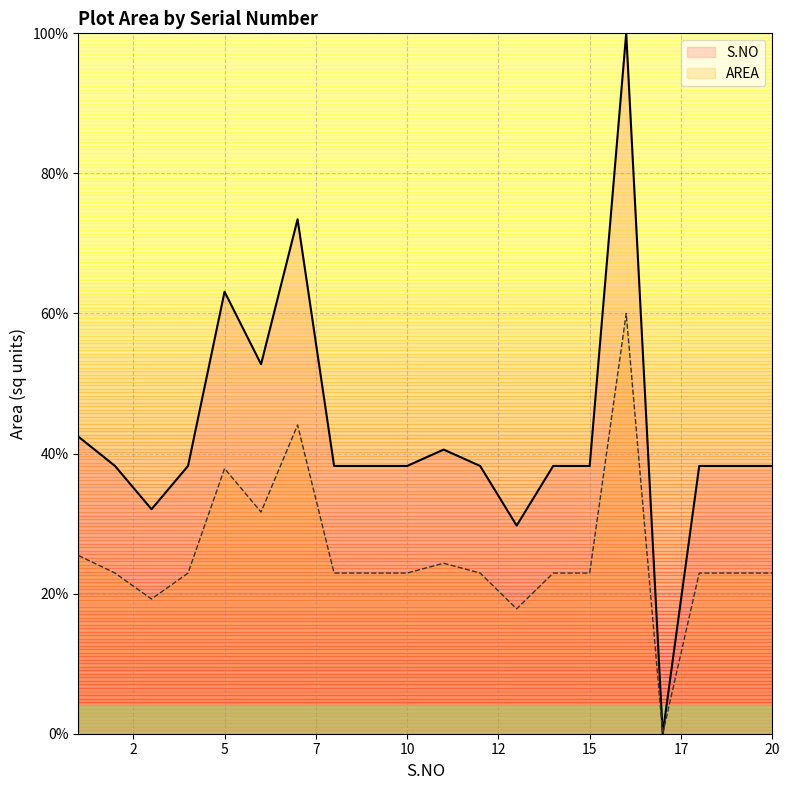

What is the average value?

42.7